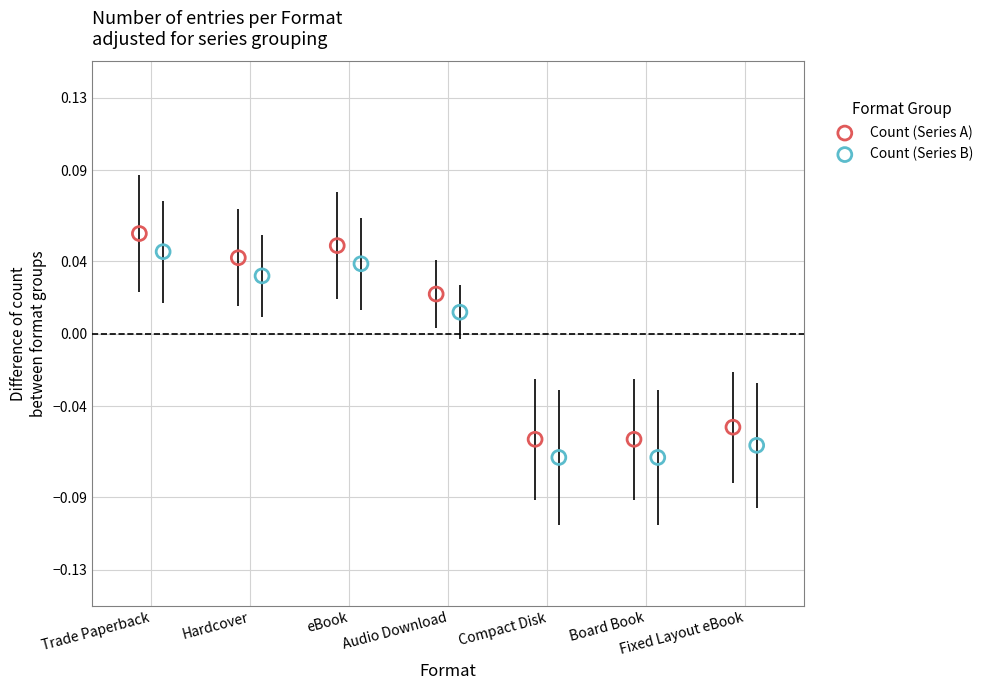

What are all the series names shown in the legend?

Count (Series A), Count (Series B)